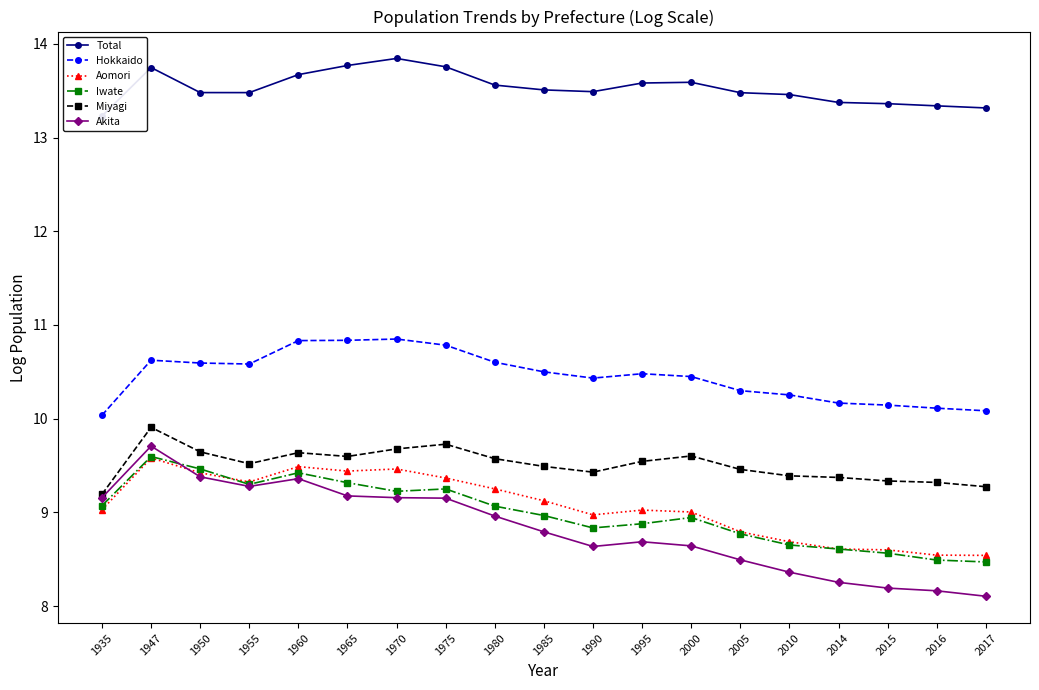

How many lines are shown in the chart?

6